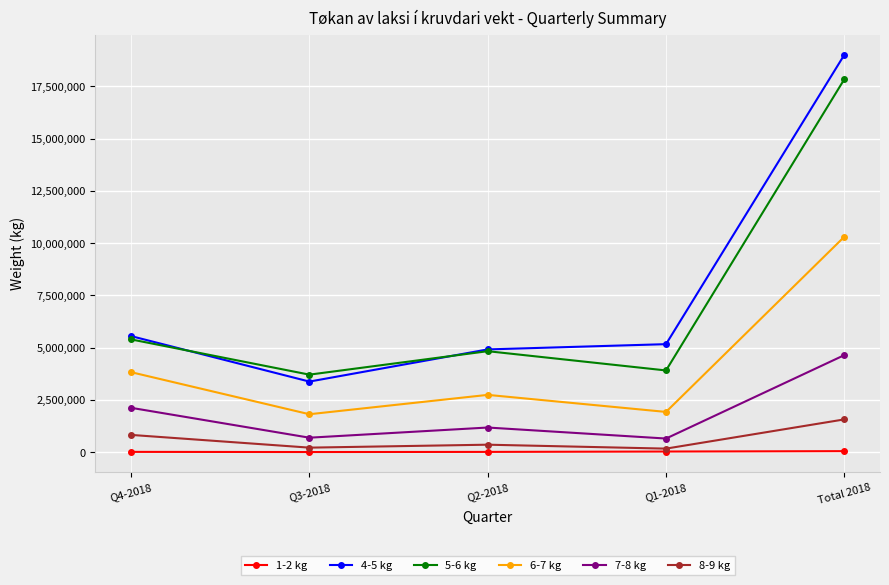

What is the average value of the 8-9 kg series?

626828.9